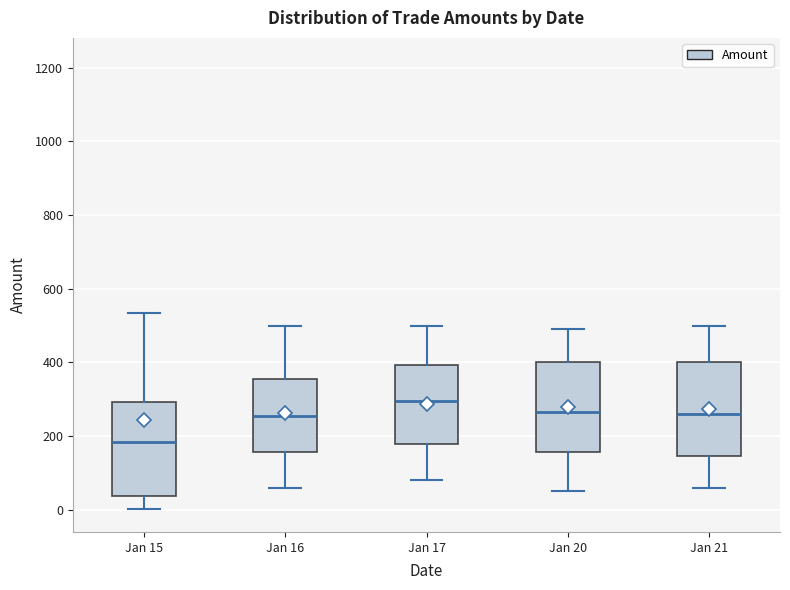

Reading left to right, transcribe this box plot: for each box, give where its median line is, the range the box spans, and where its two whiskers end, as read against the y-axis. The values are not printed on the chart, so give them approximately, as read against the axis.

Jan 15: median 180, box 40 to 300, whiskers 0 to 540
Jan 16: median 260, box 160 to 360, whiskers 60 to 500
Jan 17: median 300, box 180 to 400, whiskers 80 to 500
Jan 20: median 260, box 160 to 400, whiskers 60 to 500
Jan 21: median 260, box 140 to 400, whiskers 60 to 500